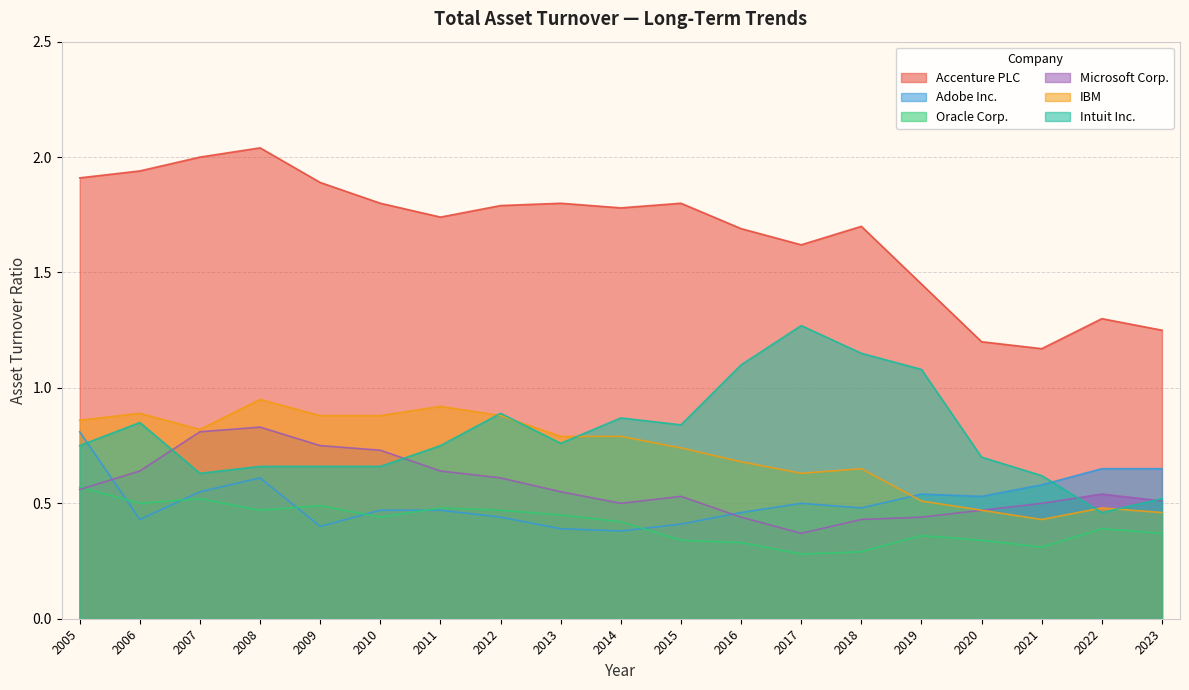

True or false: Microsoft Corp. and IBM cross at least once.

False